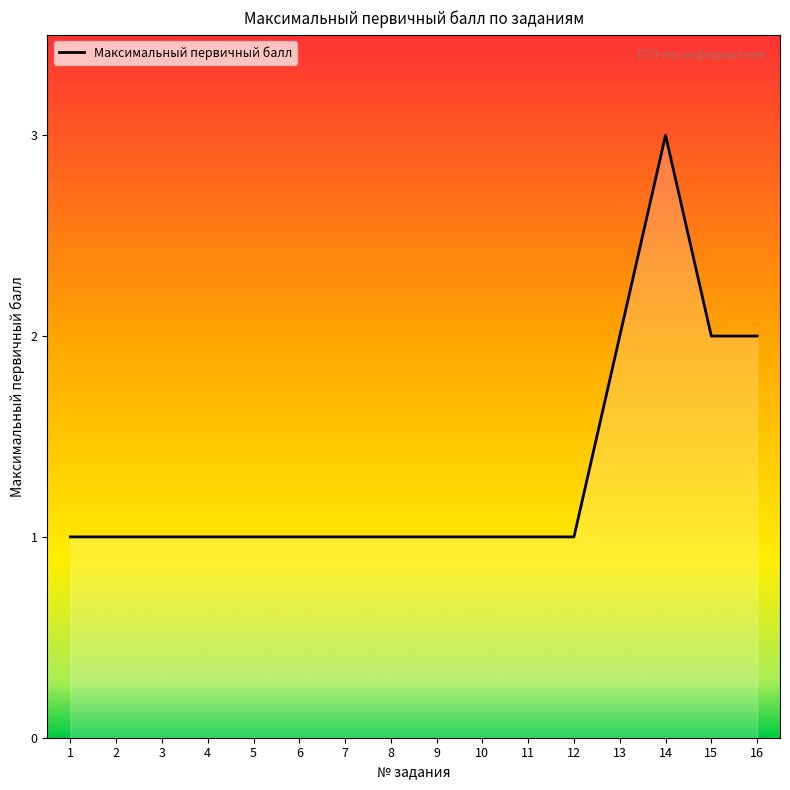

What value does the data have at 15?

2